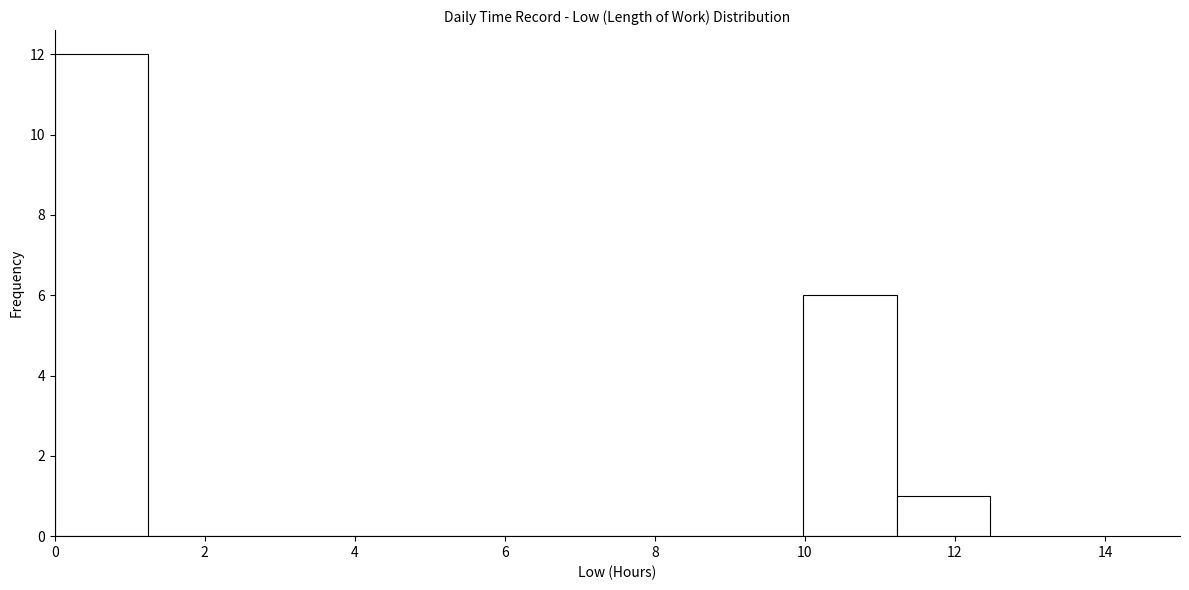

Reading left to right, transcribe this chart: for each bar, give the range it covers on the x-axis and its height. Neither the bar edges nor the heights are printed on the chart, so give them approximately, as read against the axes.

0.0 to 1.2: 12
1.2 to 2.4: 0
2.4 to 3.8: 0
3.8 to 5.0: 0
5.0 to 6.2: 0
6.2 to 7.4: 0
7.4 to 8.8: 0
8.8 to 10.0: 0
10.0 to 11.2: 6
11.2 to 12.4: 1